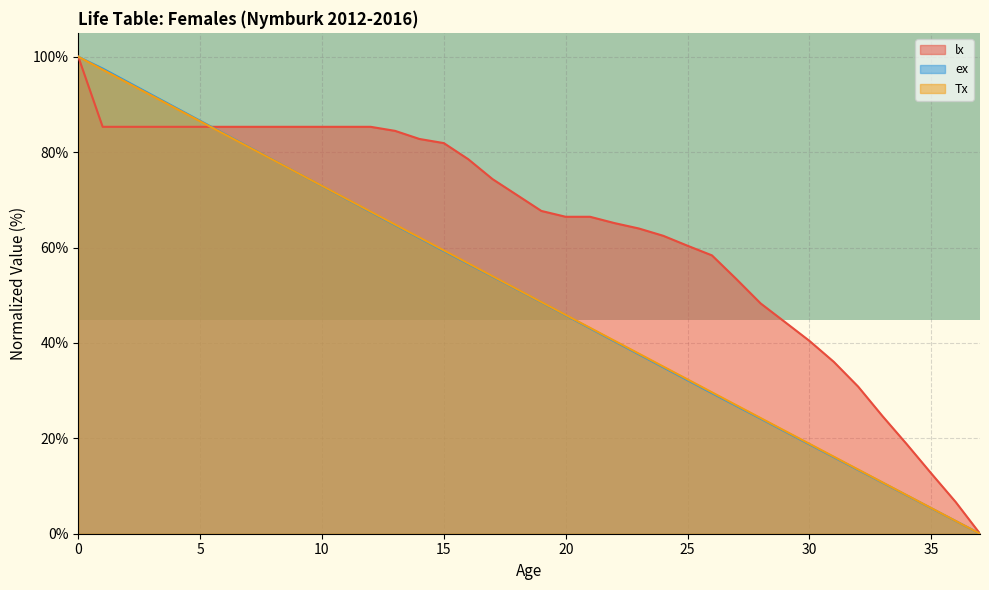

The value of Tx at 20 is 81.0. True or false?

False